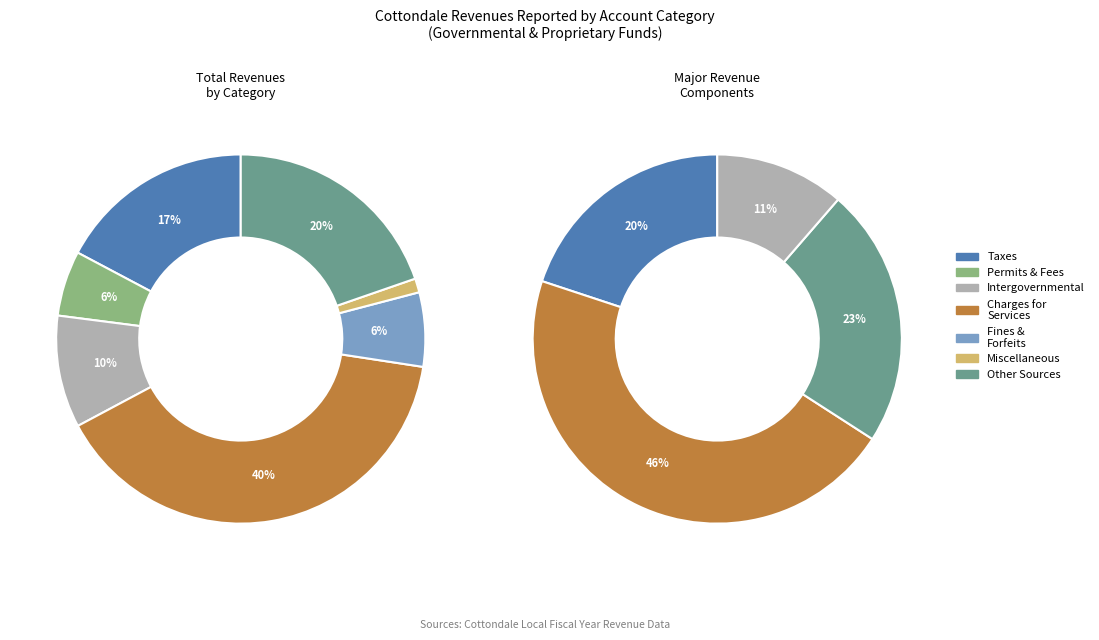

Approximately how many times larger is the value at Charges for Services compared to Intergovernmental Revenue?

4.0